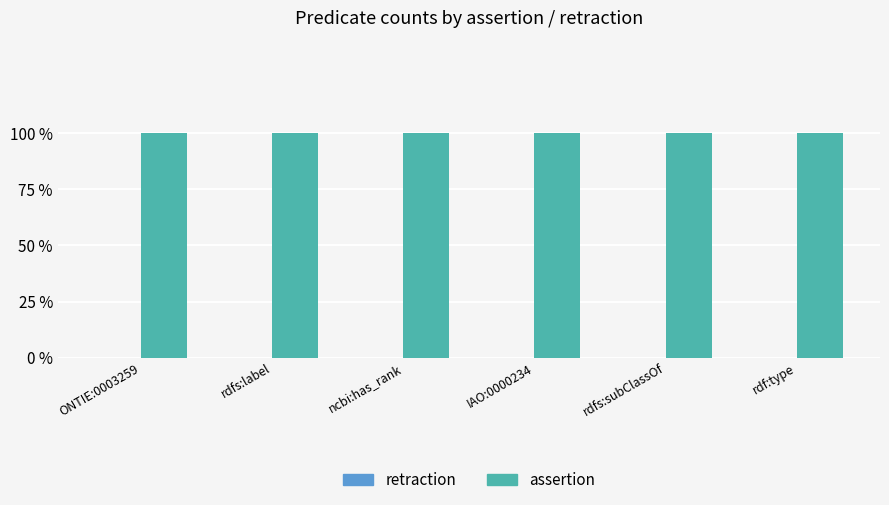

List the series in order of their overall mean, highest first.

assertion, retraction